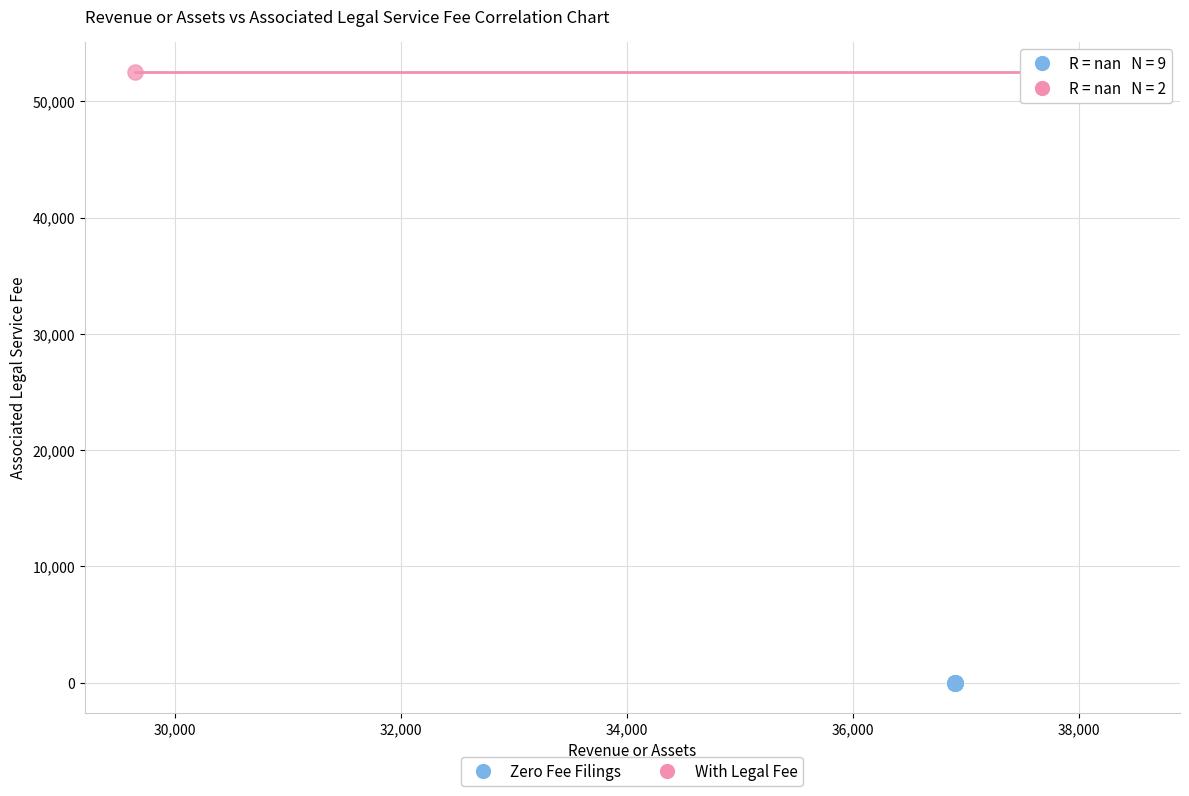

What are all the series names shown in the legend?

Zero Fee Filings, With Legal Fee